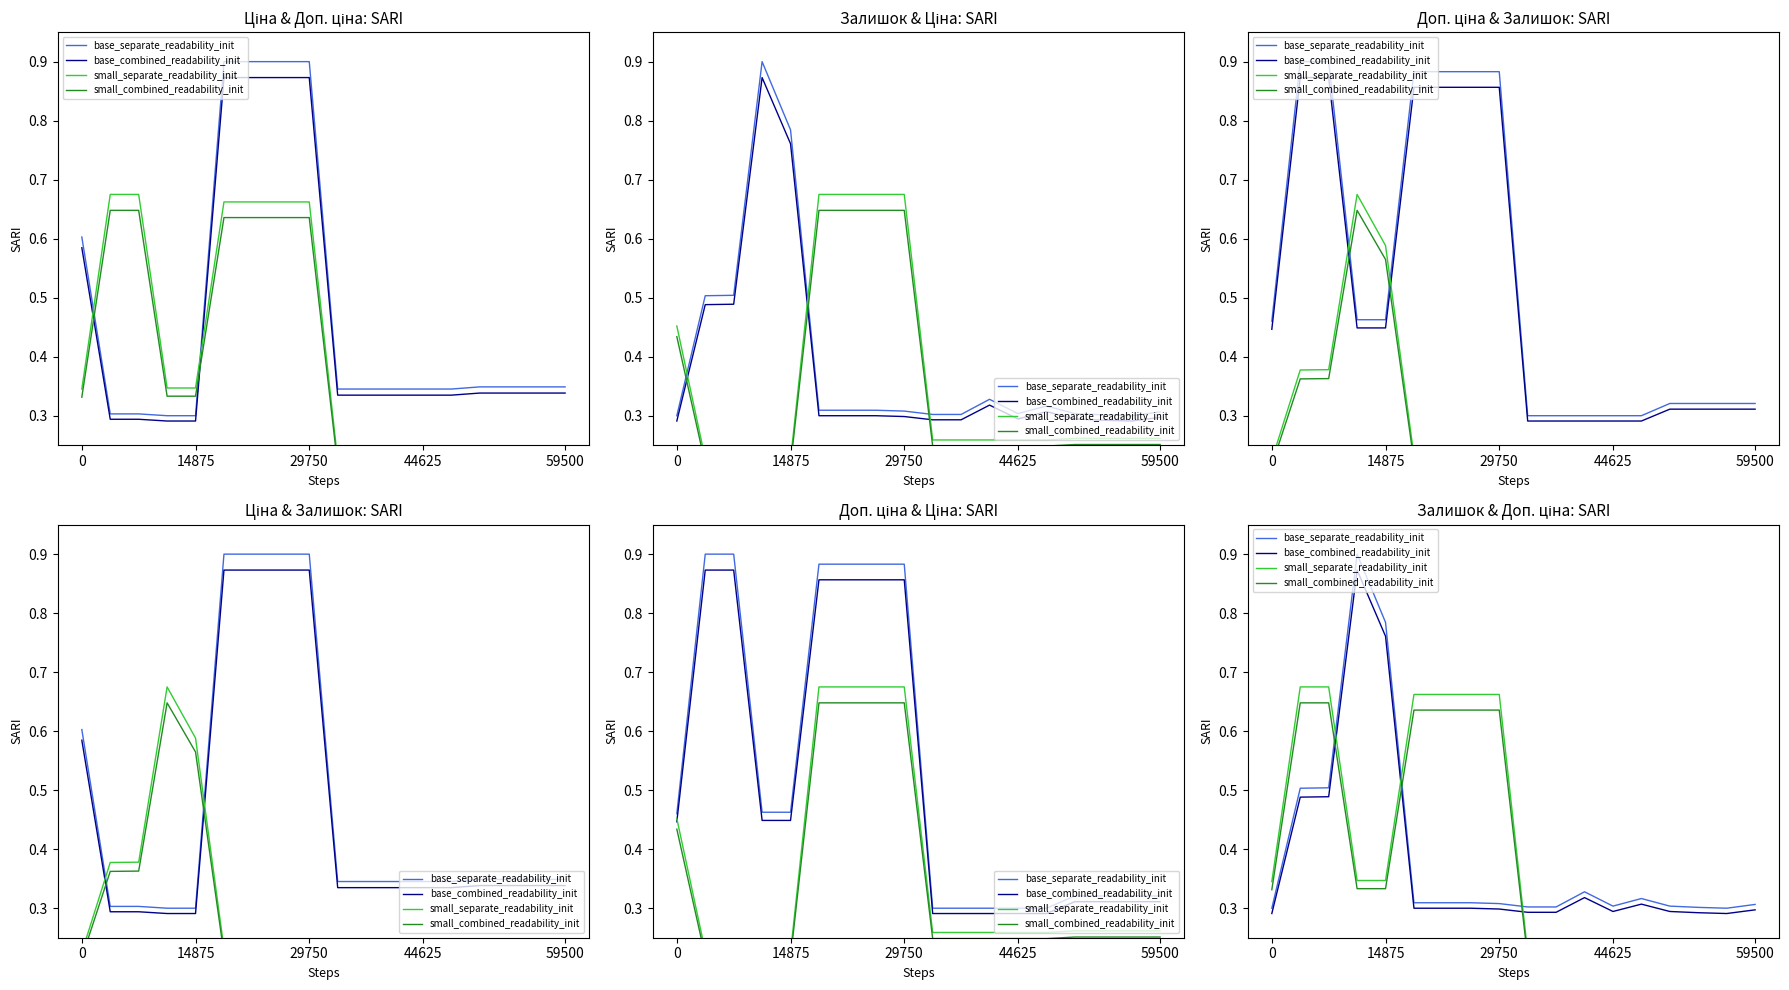

Reading right to left, transcribe all the data shown in this chart.

base_separate_readability_init: 0.3	0.3	0.3	0.3	0.3	0.3	0.3	0.3	0.3	0.3	0.3	0.3	0.3	0.8	0.9	0.5	0.5	0.3
base_combined_readability_init: 0.3	0.3	0.3	0.3	0.3	0.3	0.3	0.3	0.3	0.3	0.3	0.3	0.3	0.8	0.9	0.5	0.5	0.3
small_separate_readability_init: 0.2	0.2	0.2	0.2	0.2	0.2	0.2	0.2	0.2	0.7	0.7	0.7	0.7	0.3	0.3	0.7	0.7	0.3
small_combined_readability_init: 0.2	0.2	0.2	0.2	0.2	0.2	0.2	0.2	0.2	0.6	0.6	0.6	0.6	0.3	0.3	0.6	0.6	0.3